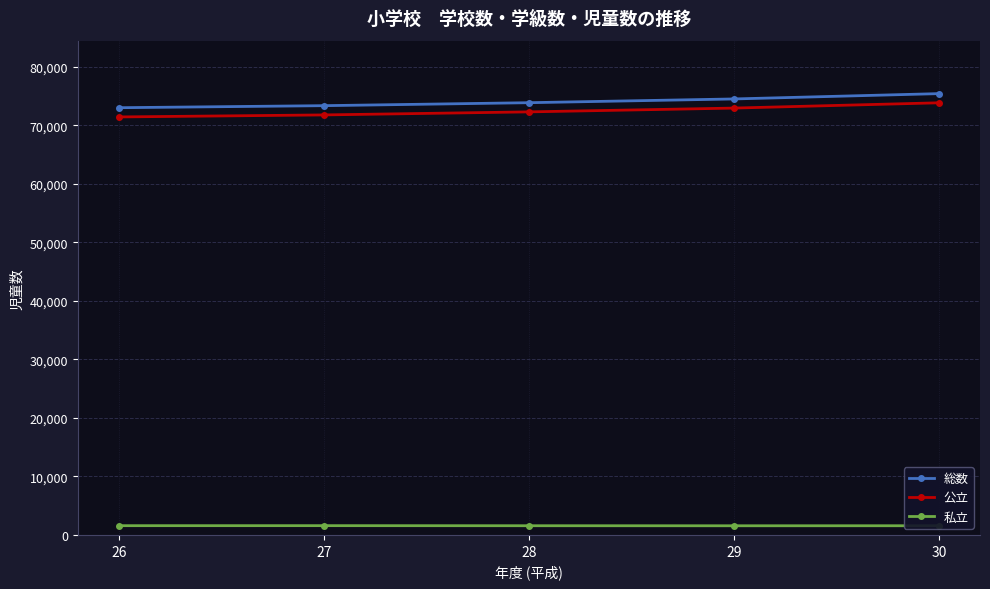

Rank the series at 26 from lowest to highest value.

私立, 公立, 総数